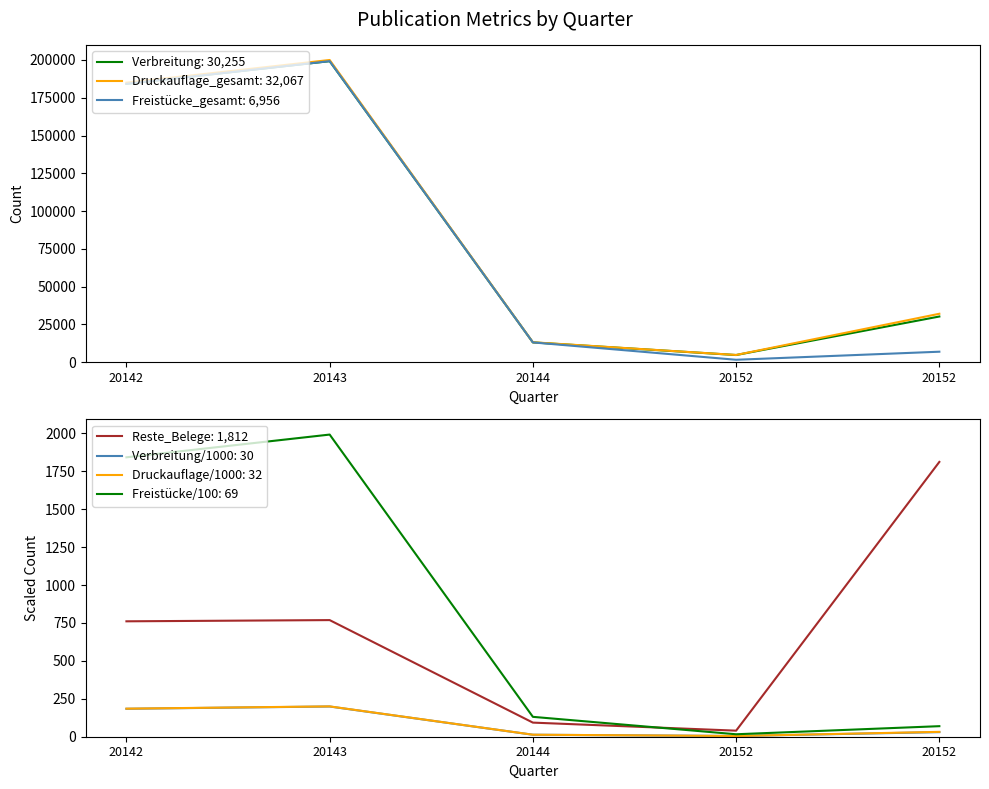

What is the total value across all series at 20152?

11222